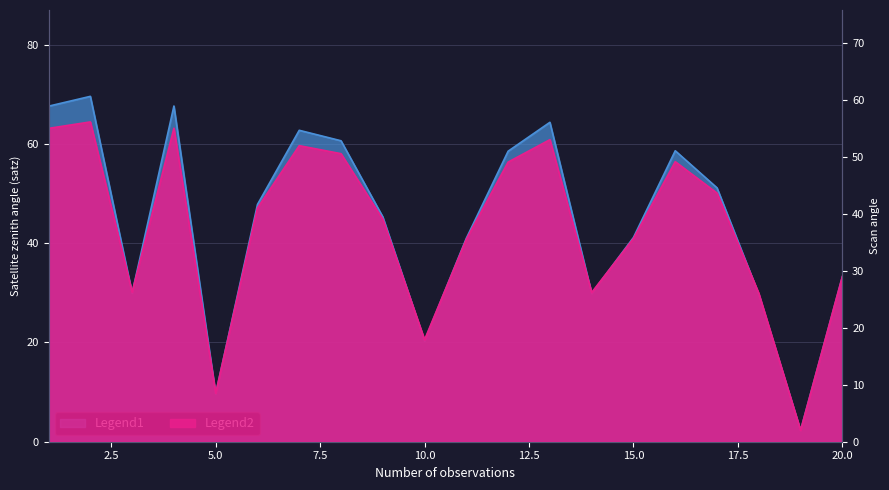

What is the average value of the satz series?

44.5